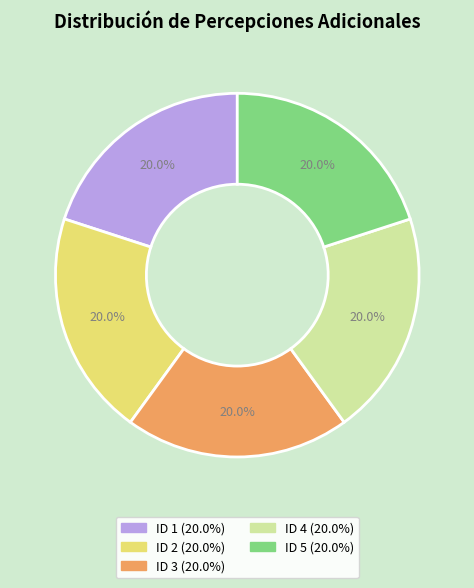

To the nearest percent, what is the difference between the ID 1 and ID 2 slice percentages?

0%